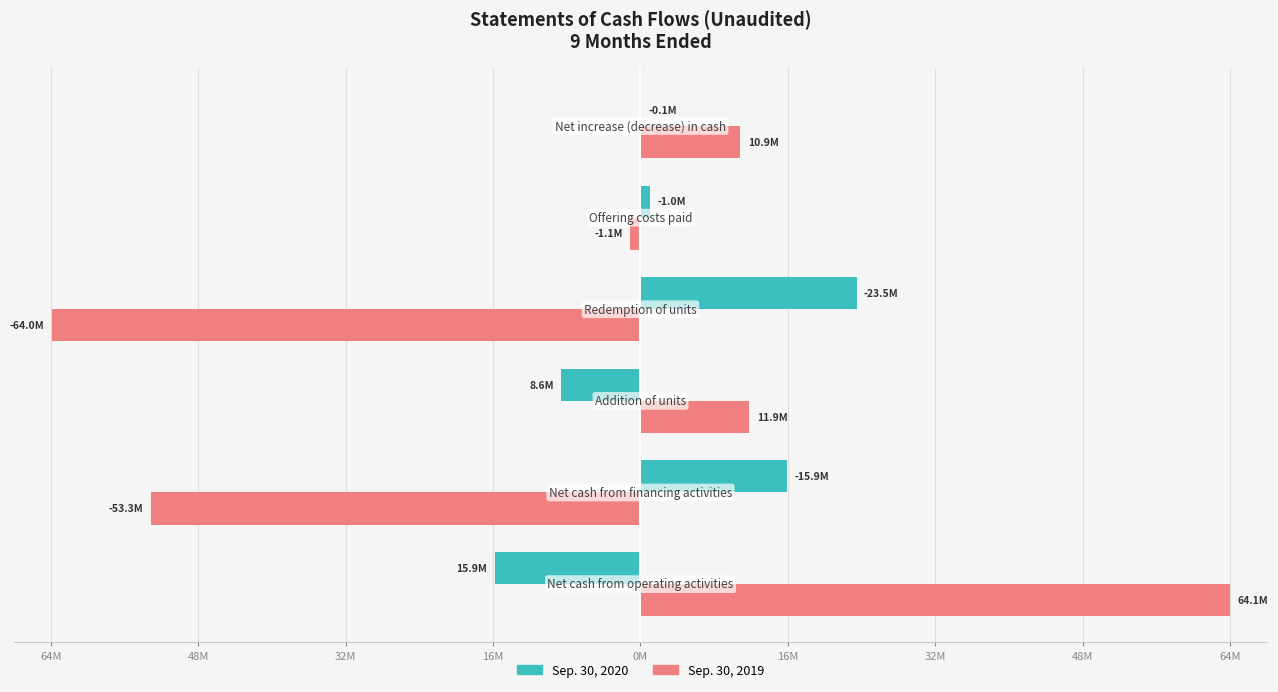

What are all the series names shown in the legend?

Sep. 30, 2020, Sep. 30, 2019